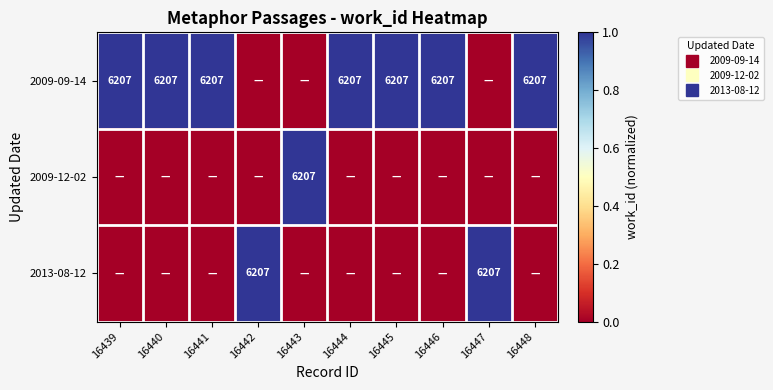

Which series has the widest spread of values?

2009-09-14